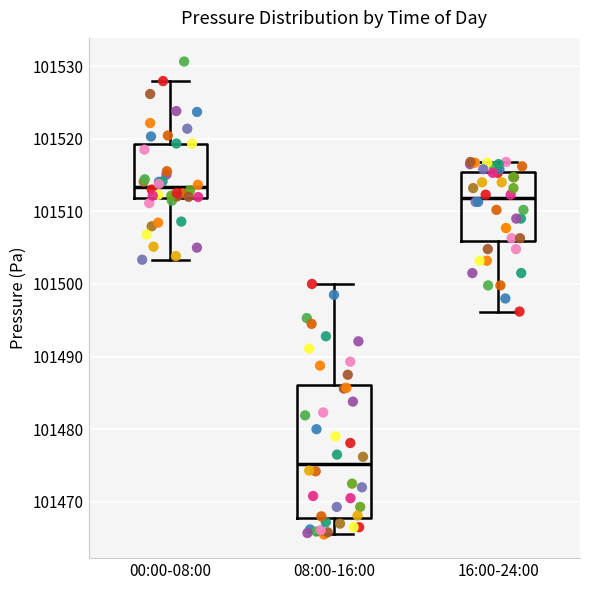

Which box is the tallest, from its lower edge to its upper edge?

08:00-16:00